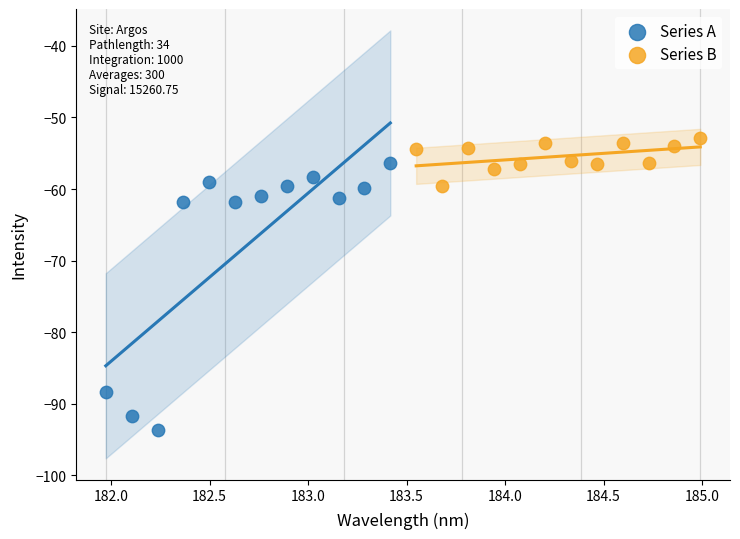

Which series reaches the minimum Y coordinate?

Series A